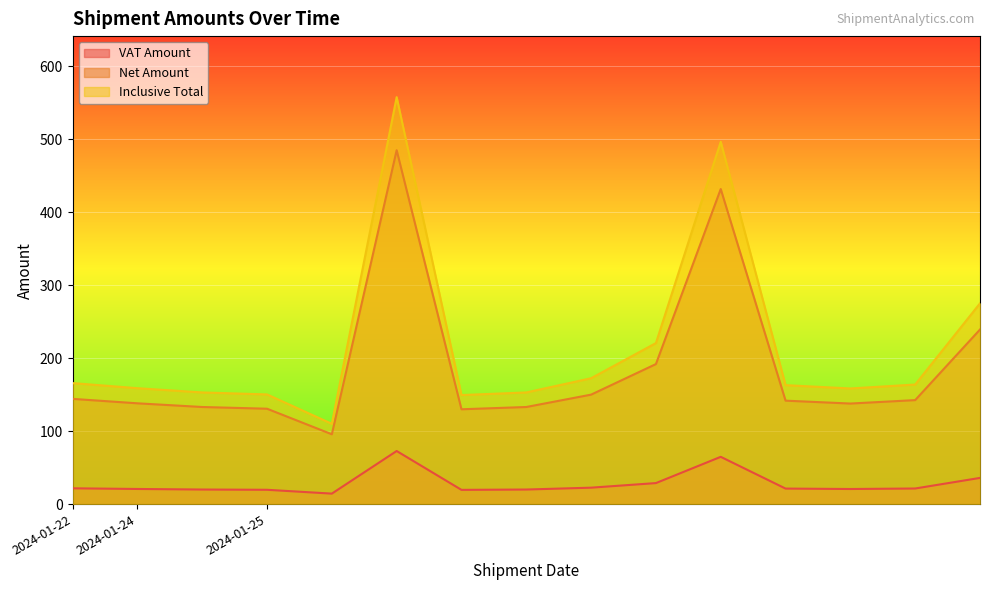

What is the difference between the Net Amount values at 2024-01-25 and 2024-01-25?

354.4